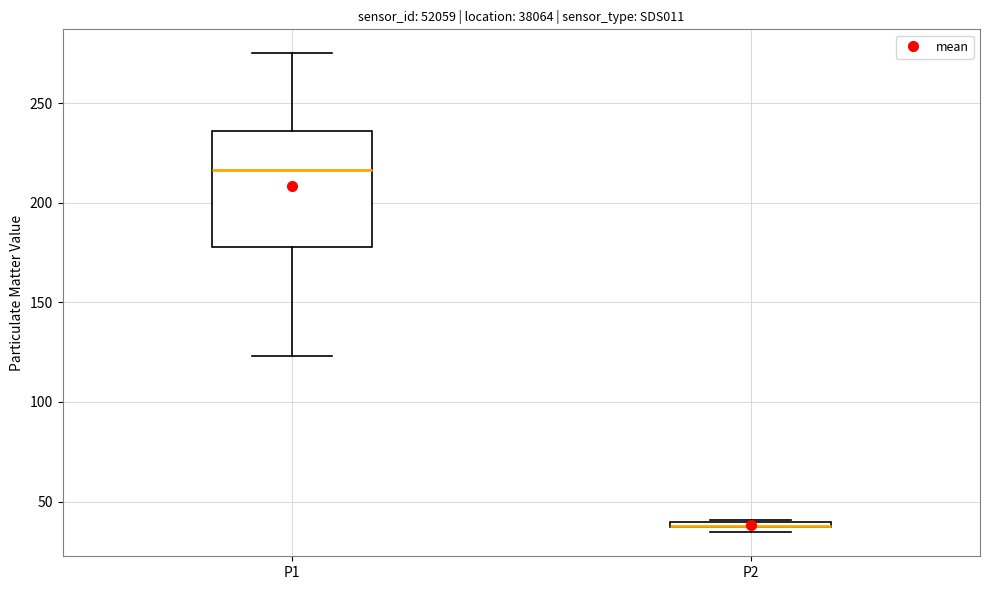

Comparing the boxes themselves (not the whiskers), which one is the tallest?

P1